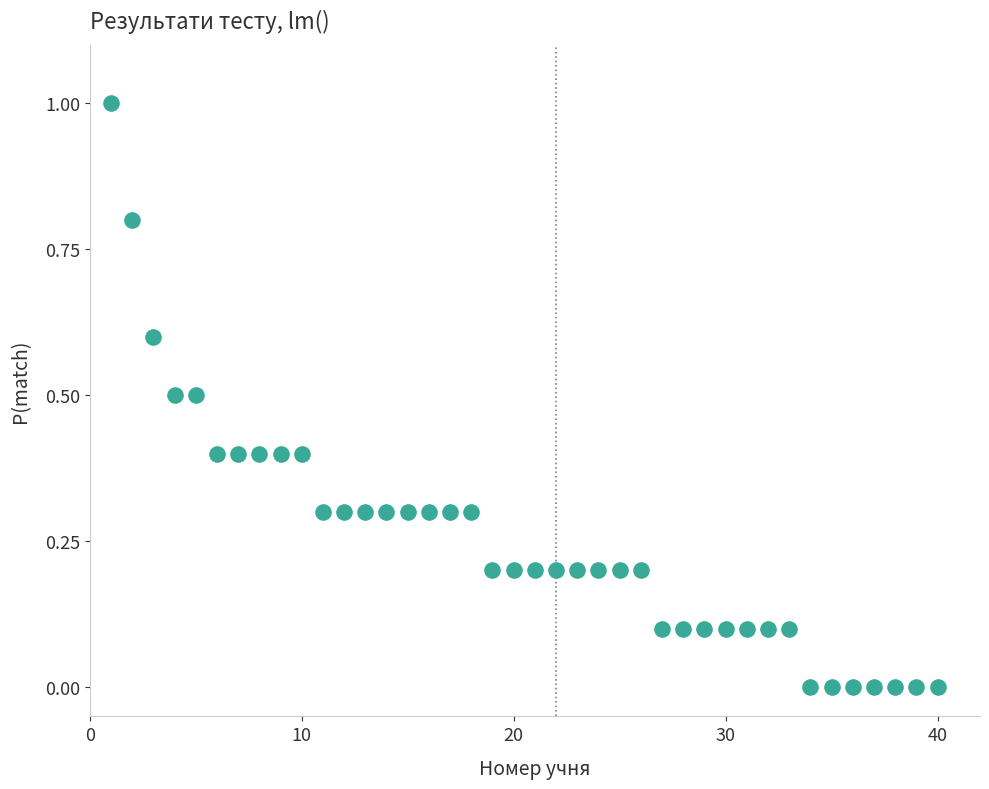

What is the range of Y values (max minus min)?

1.0